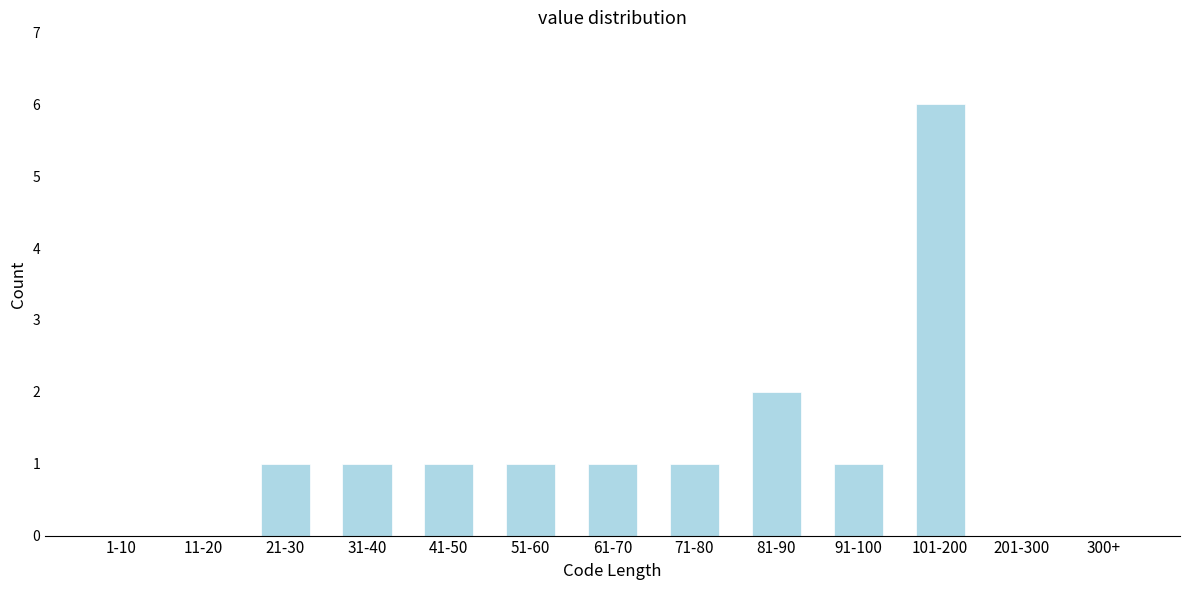

Reading right to left, extract all data points from this chart.

300+=0	201-300=0	101-200=6	91-100=1	81-90=2	71-80=1	61-70=1	51-60=1	41-50=1	31-40=1	21-30=1	11-20=0	1-10=0